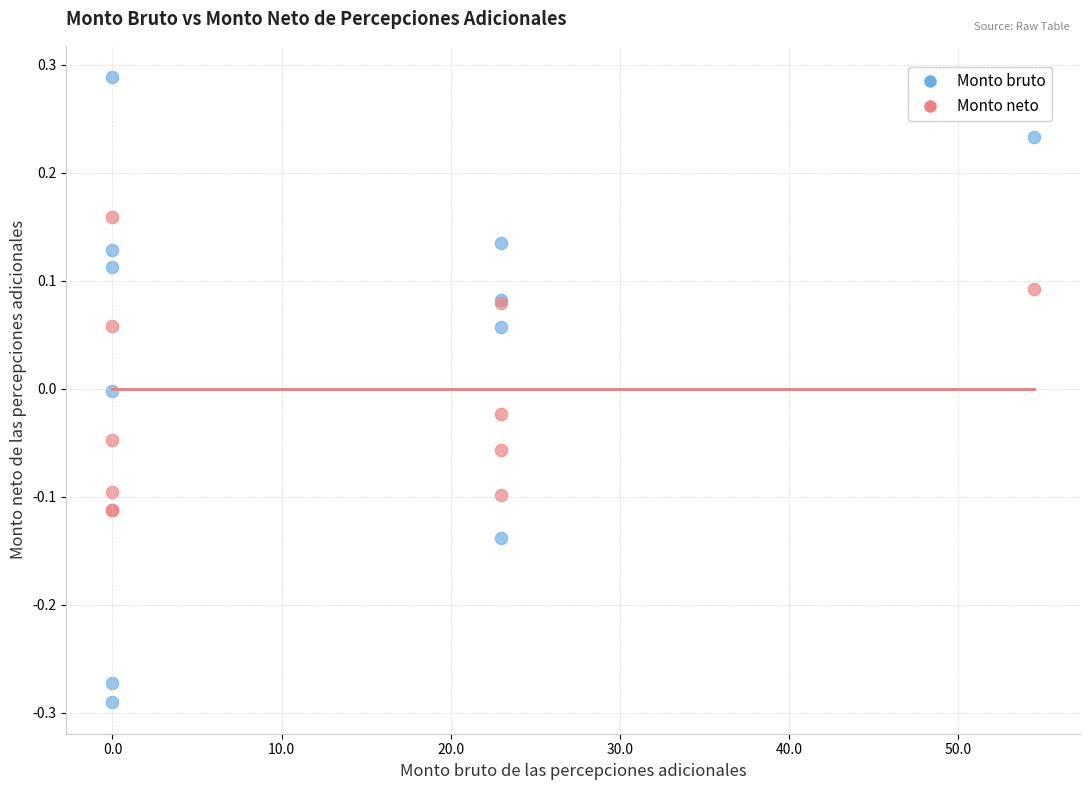

Which series contains the lowest Y value?

Monto bruto